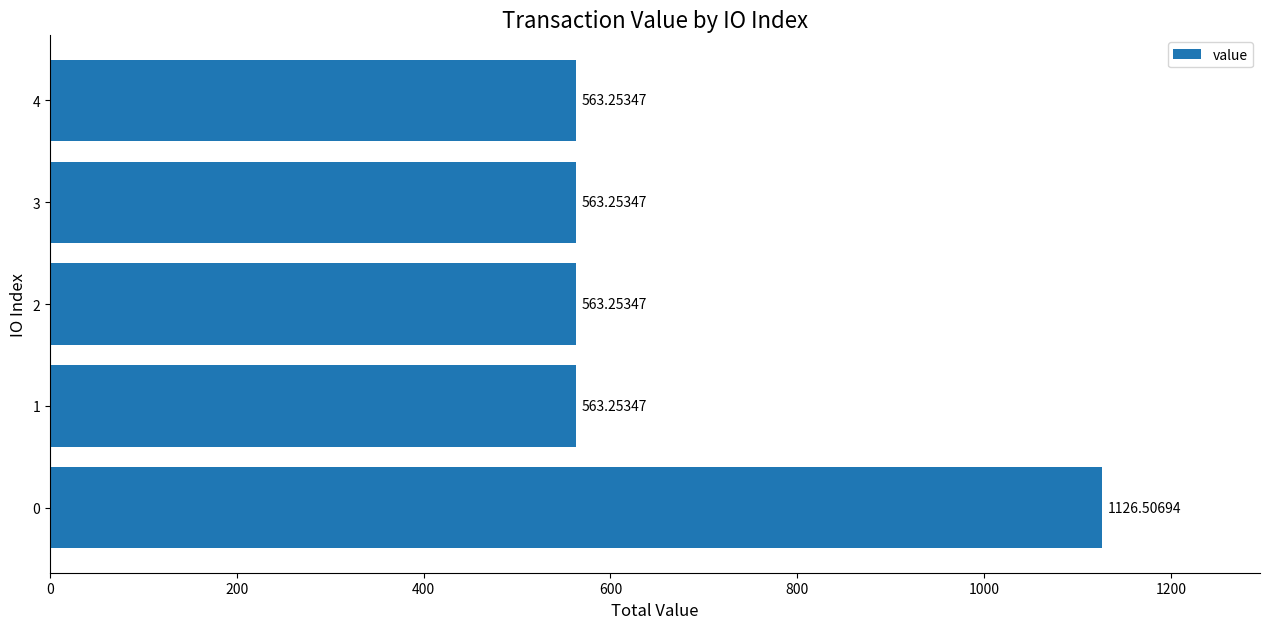

What is the difference between the maximum and minimum values?

563.3